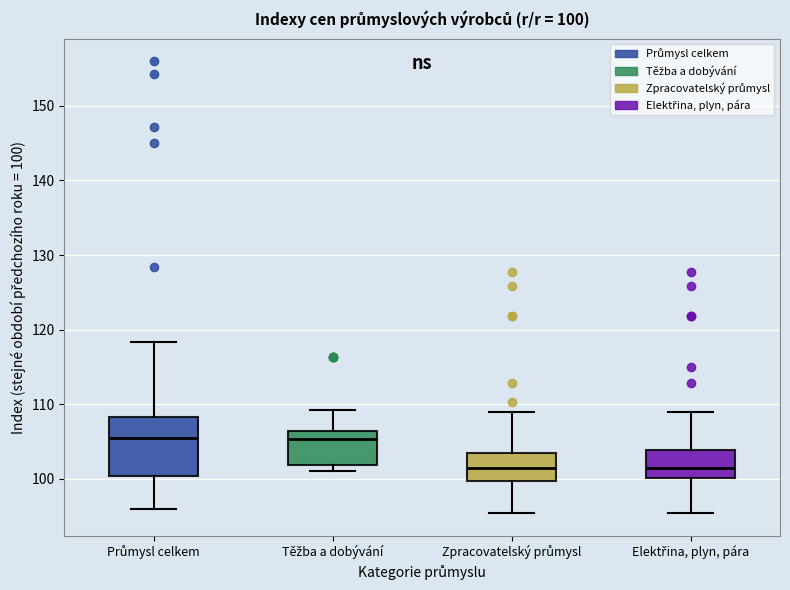

Which box is the tallest, from its lower edge to its upper edge?

Průmysl celkem